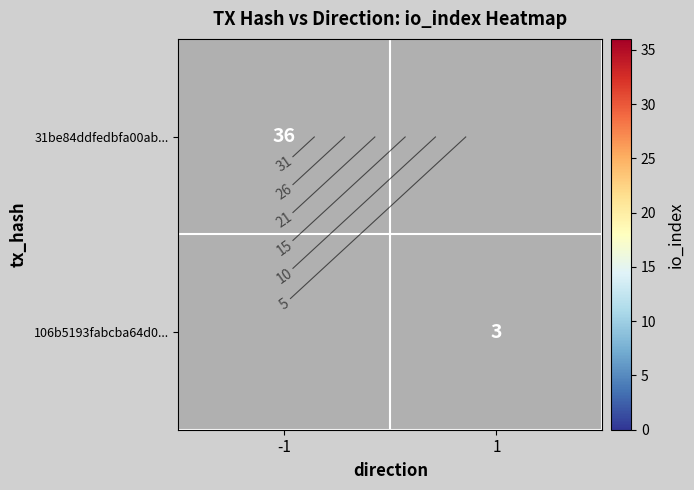

The value of 31be84ddfedbfa00ab... at -1 is 36.0. True or false?

True